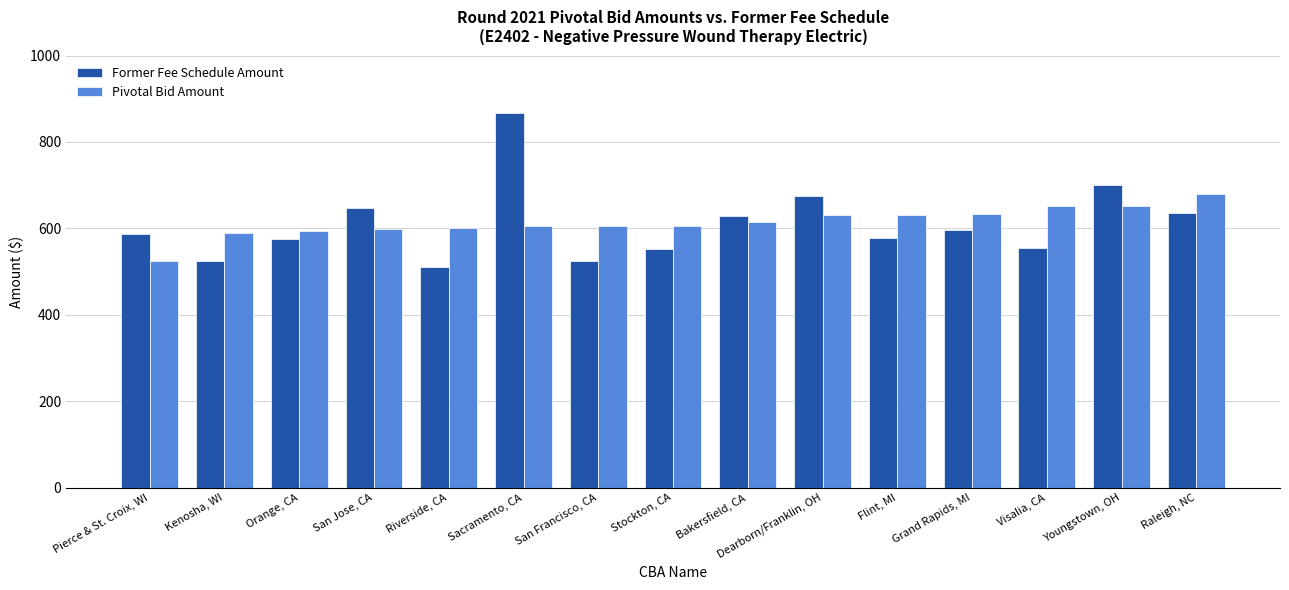

What value does the Former Fee Schedule Amount series have at San Francisco, CA?

524.5